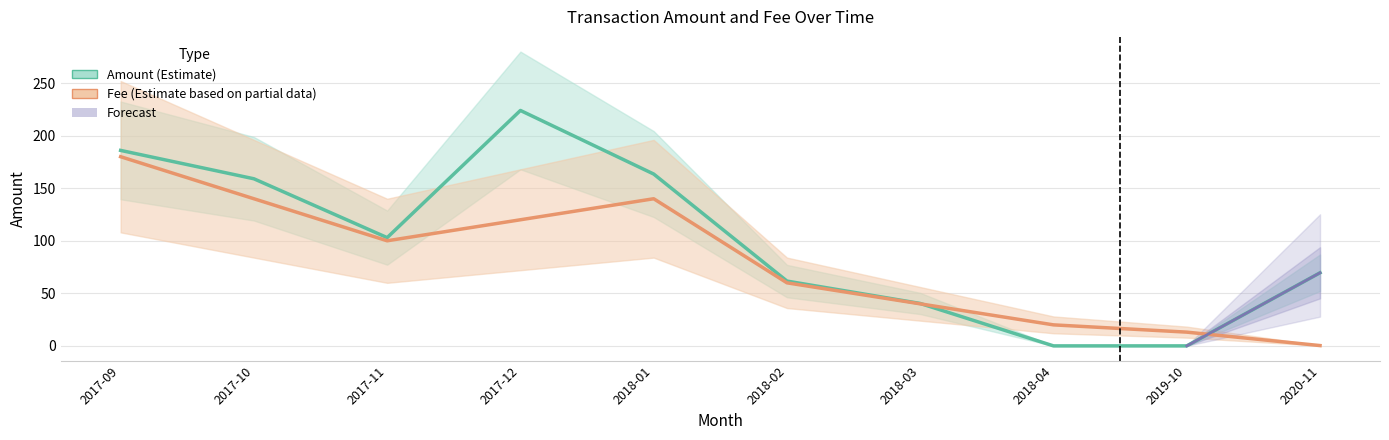

The value of Amount (Estimate) at 2017-12 is 224.0. True or false?

True